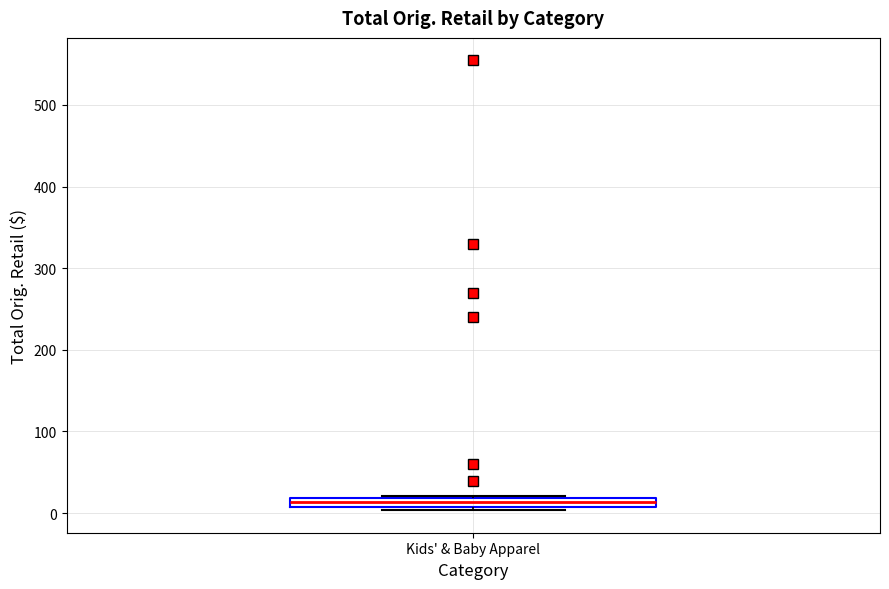

Where is the lower edge of the box for Kids' & Baby Apparel on the y-axis? The values are not printed on the chart, so give them approximately, as read against the axis.

10